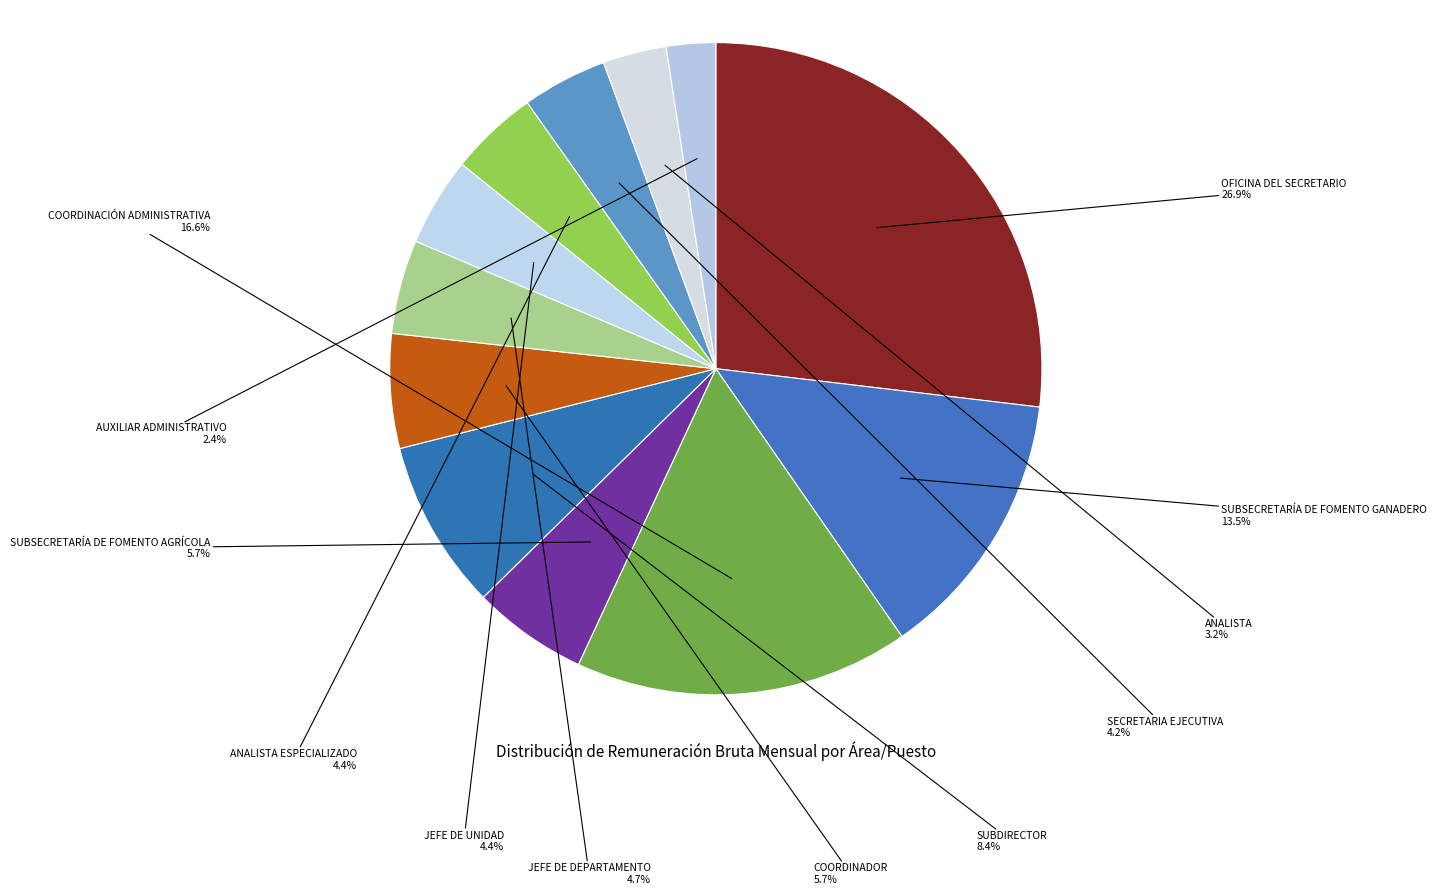

Is there any slice that represents more than half of the pie?

No